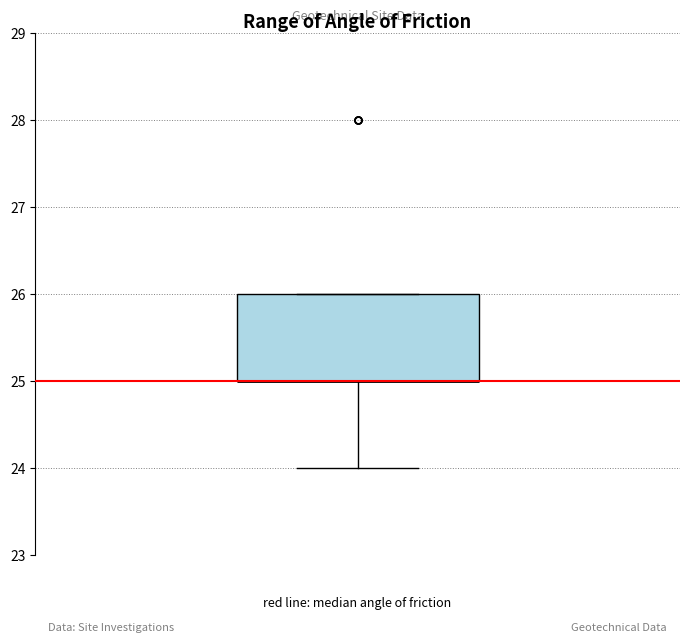

Read this box plot against the y-axis: the position of the median line, the range covered by the box, and the ends of both whiskers. The values are not printed on the chart, so give them approximately, as read against the axis.

median 25 (drawn on the box's lower edge), box 25 to 26, whiskers 24 to 26